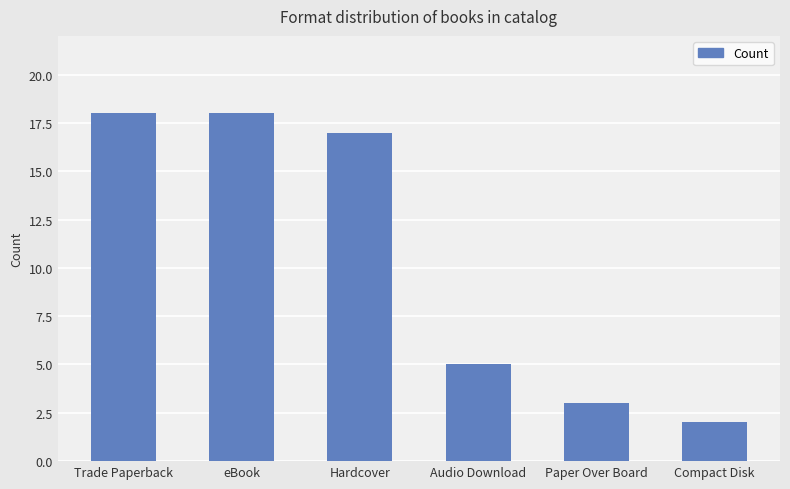

What is the difference between the second highest and second lowest values?

15